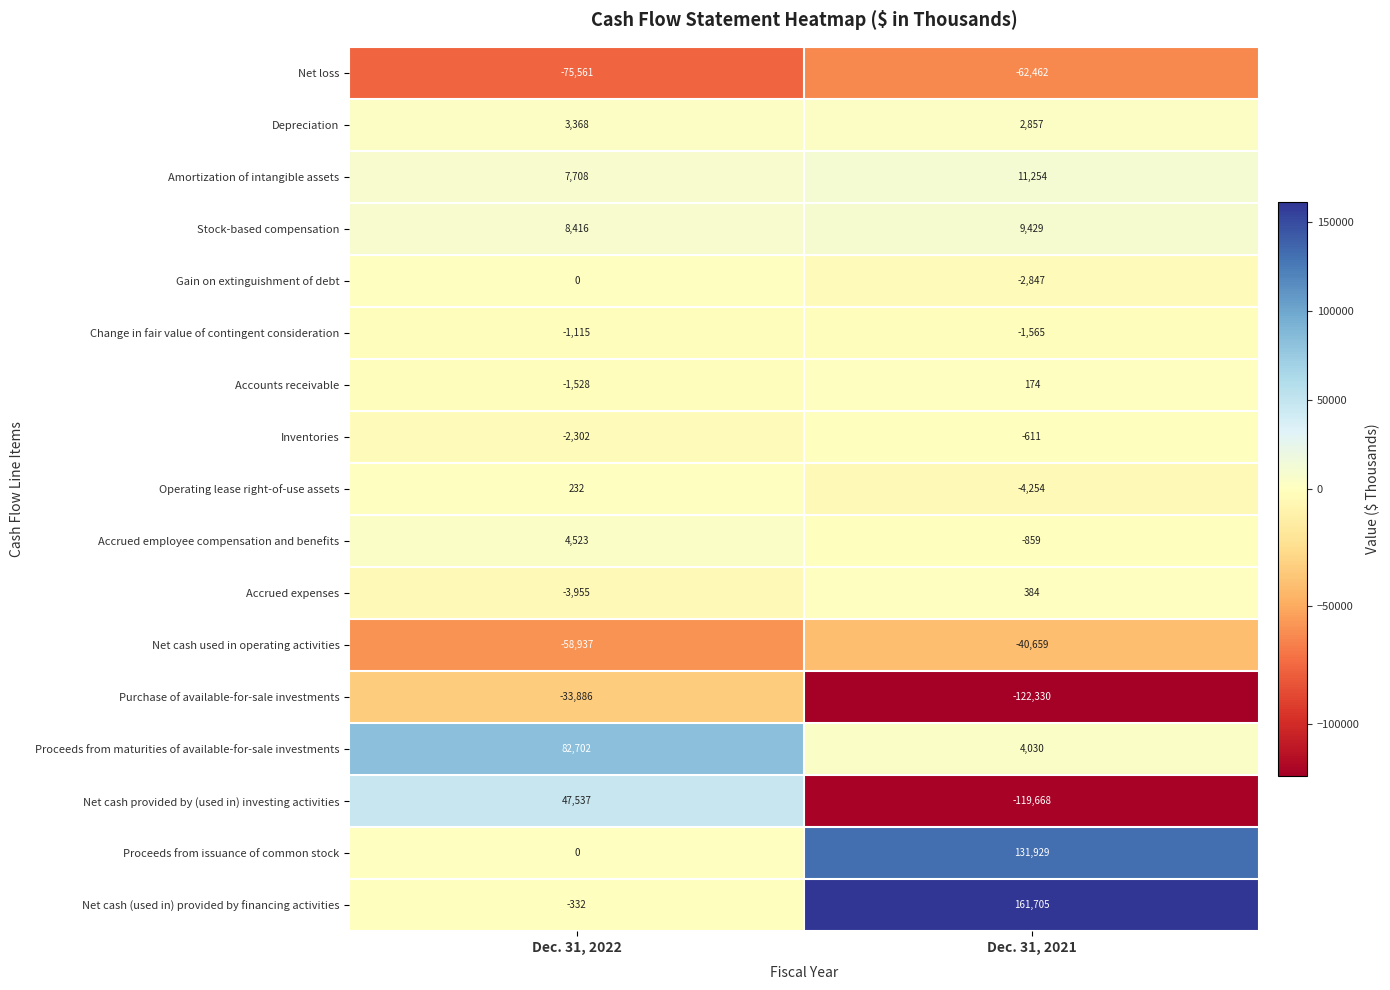

True or false: Accrued employee compensation and benefits has a value of -859 at Dec. 31, 2021.

True